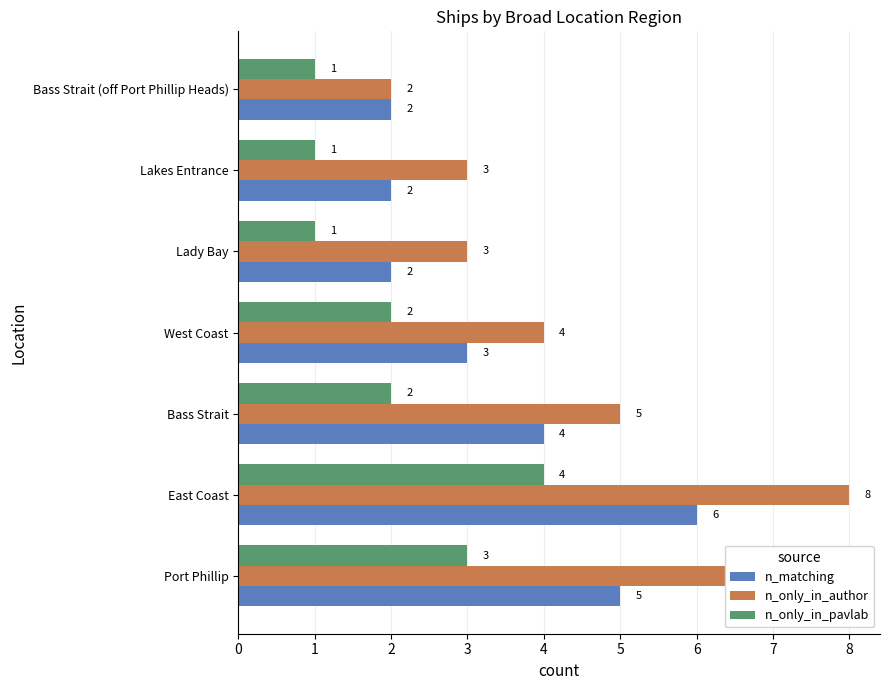

Which label corresponds to the largest value in the chart?

East Coast